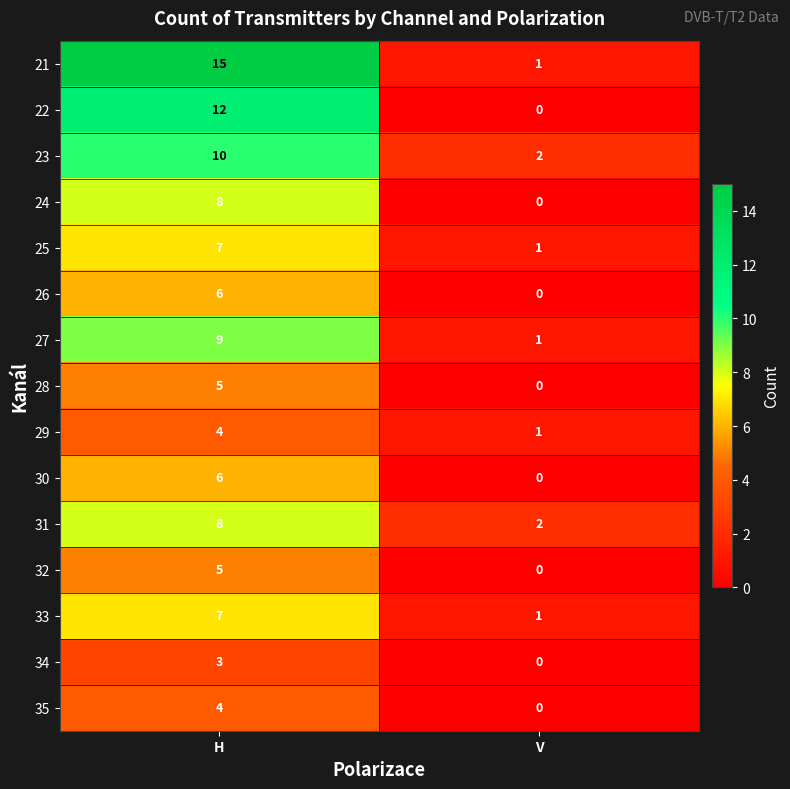

Reading left to right, extract all data points from this chart.

21: H=15	V=1
22: H=12	V=0
23: H=10	V=2
24: H=8	V=0
25: H=7	V=1
26: H=6	V=0
27: H=9	V=1
28: H=5	V=0
29: H=4	V=1
30: H=6	V=0
31: H=8	V=2
32: H=5	V=0
33: H=7	V=1
34: H=3	V=0
35: H=4	V=0